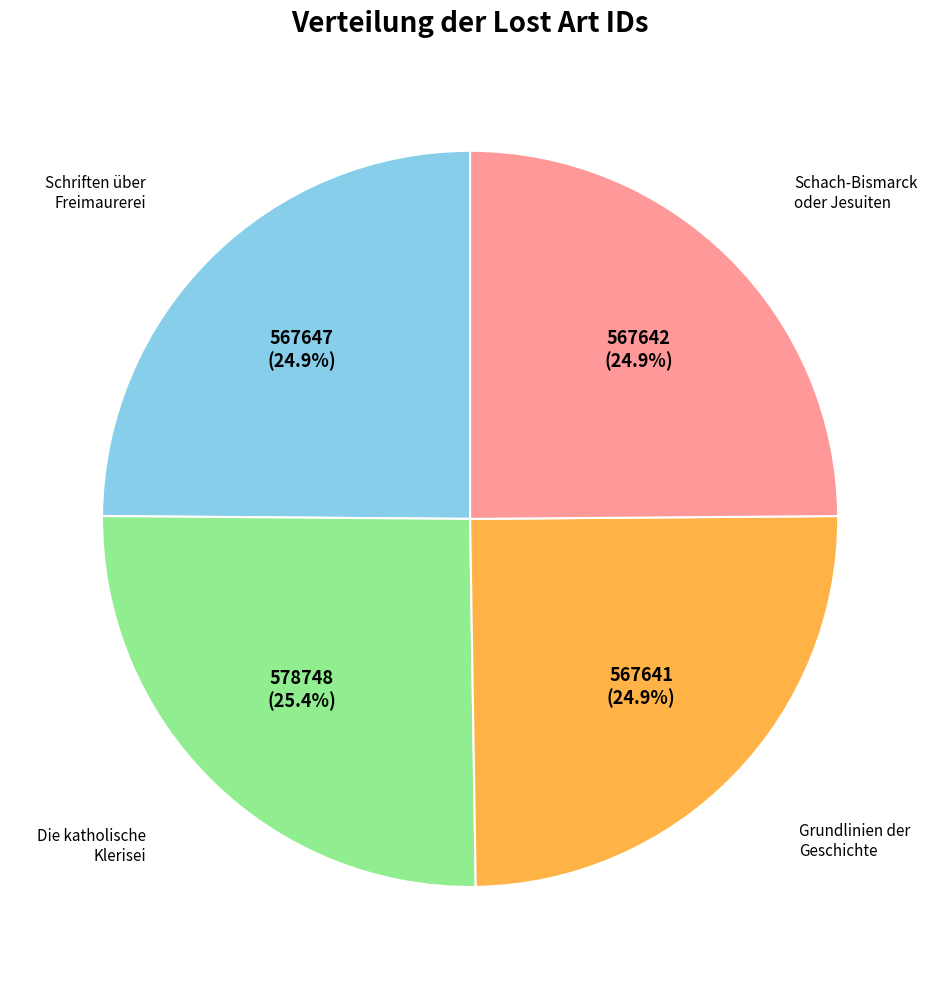

Is there a majority slice in this chart?

No